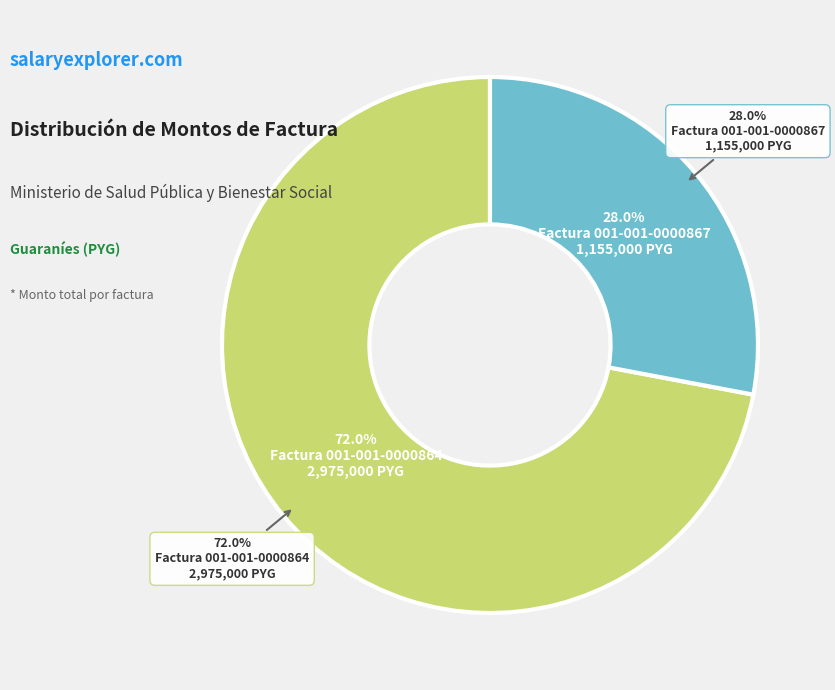

Approximately how many times larger is the value at Factura 001-001-0000867 compared to Factura 001-001-0000864?

0.4